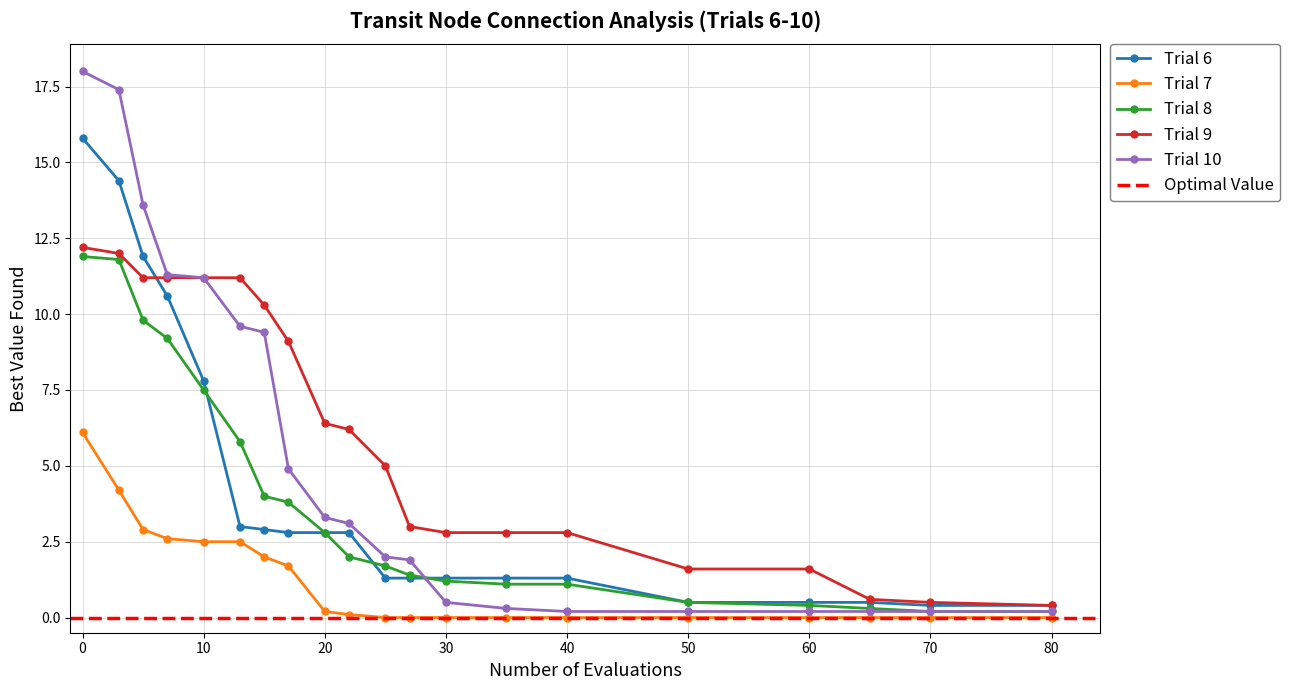

The Trial 9 series shows 0.7 at 60. True or false?

False